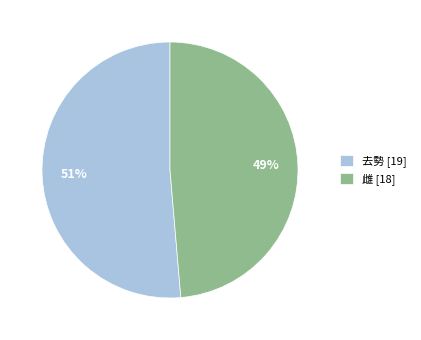

To the nearest percent, what percentage of the pie is 雌?

49%